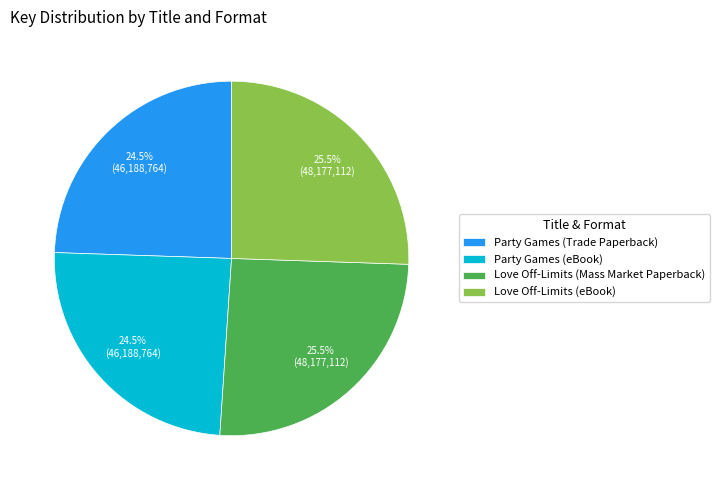

Which has a higher value, Love Off-Limits (Mass Market Paperback) or Party Games (Trade Paperback)?

Love Off-Limits (Mass Market Paperback)